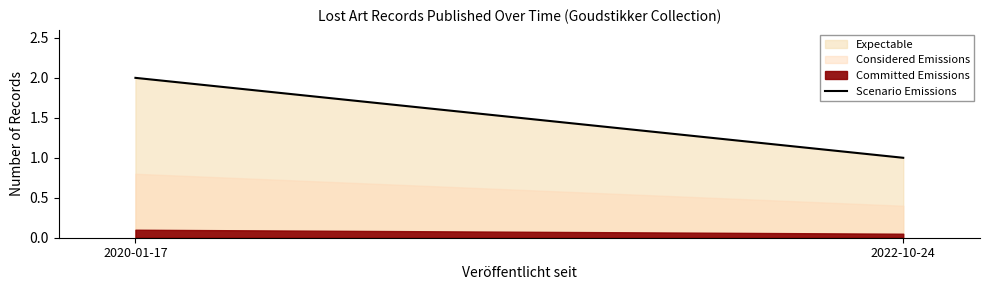

Read the value at 2022-10-24.

1